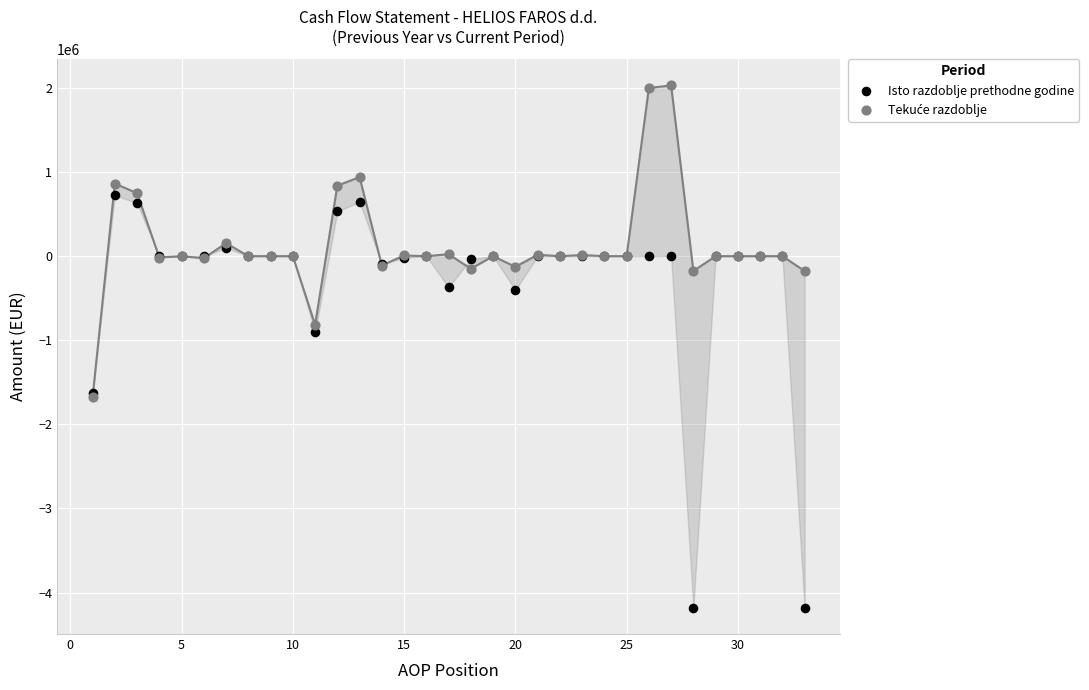

Across all series, what Y value is closest to -1075963?

-903547